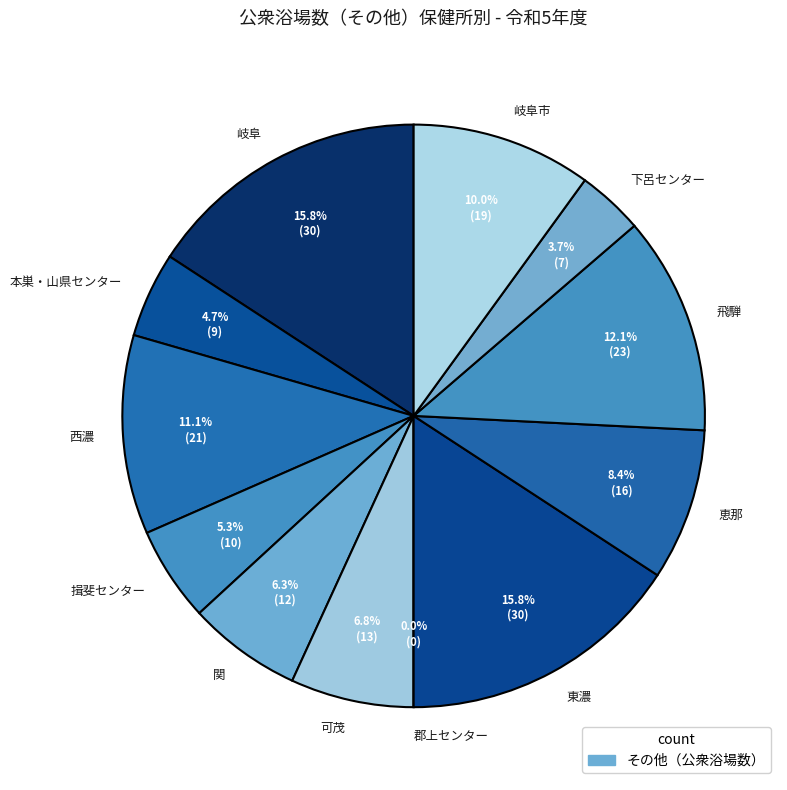

How many segments does this pie chart have?

12